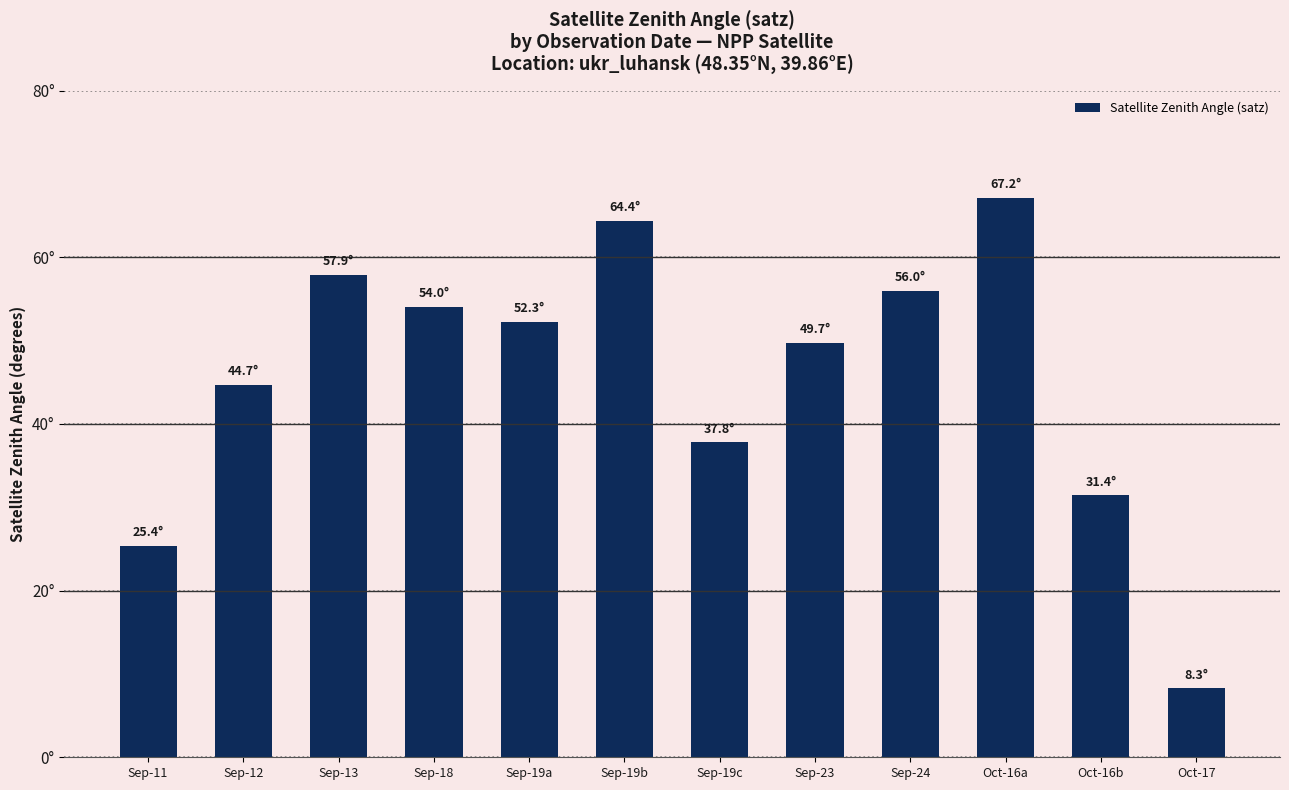

Are the bars horizontal?

No